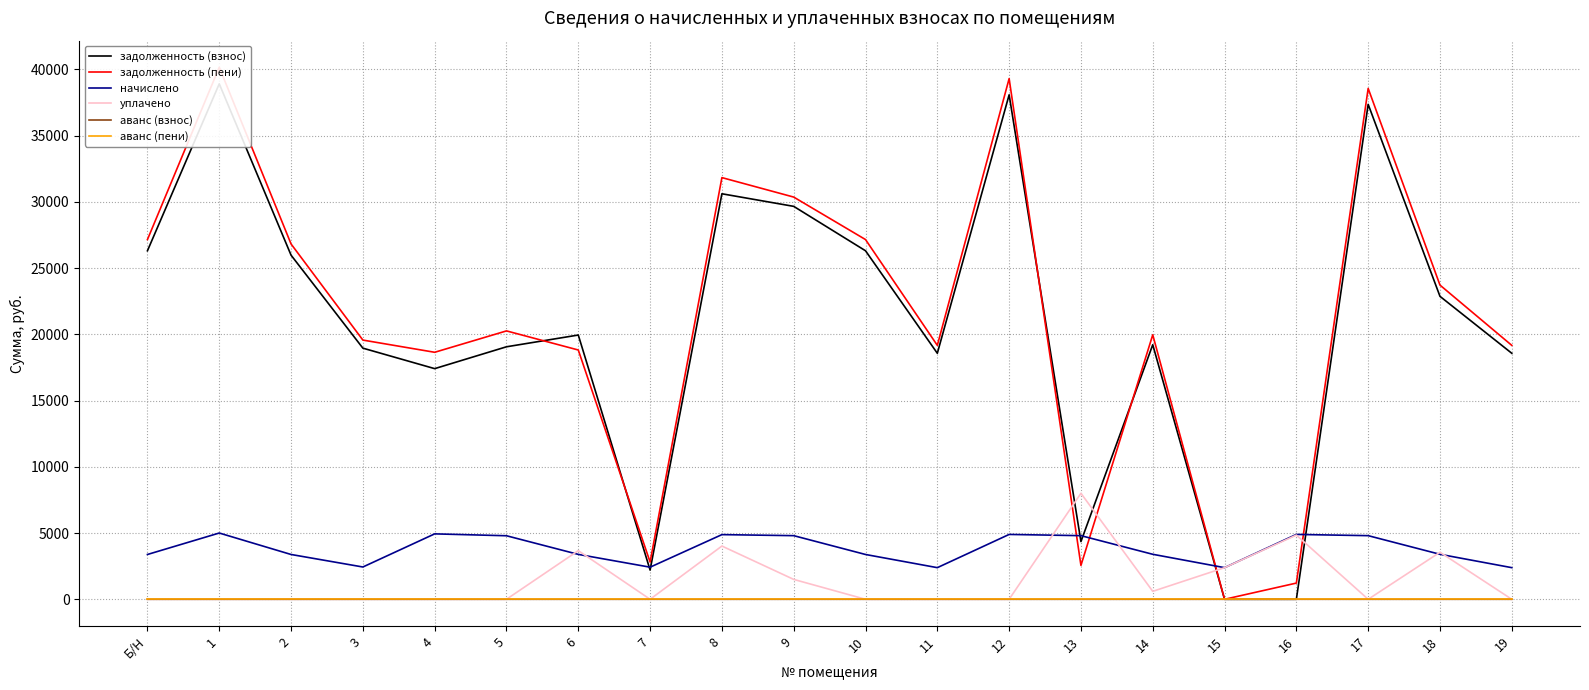

What is the value of the уплачено point at the 19th from the left?

3550.0